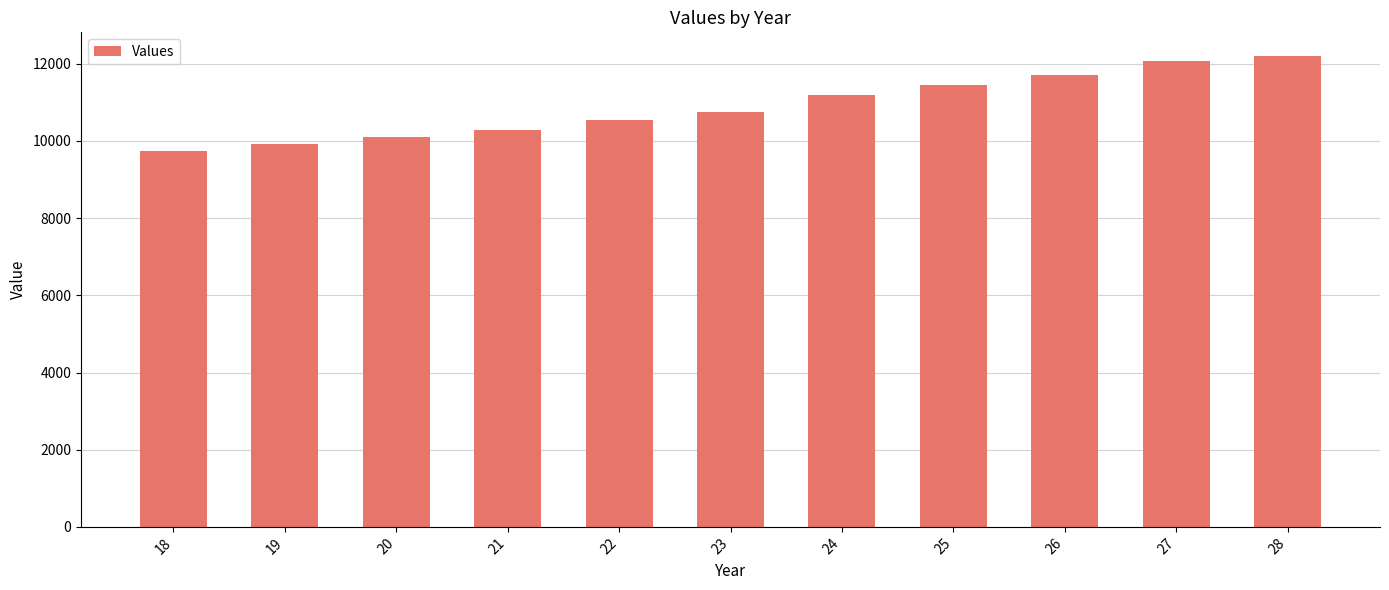

Reading left to right, extract all data points from this chart.

9749.7	9930.6	10109.7	10294.7	10543.0	10753.6	11185.0	11462.9	11700.9	12079.7	12204.8